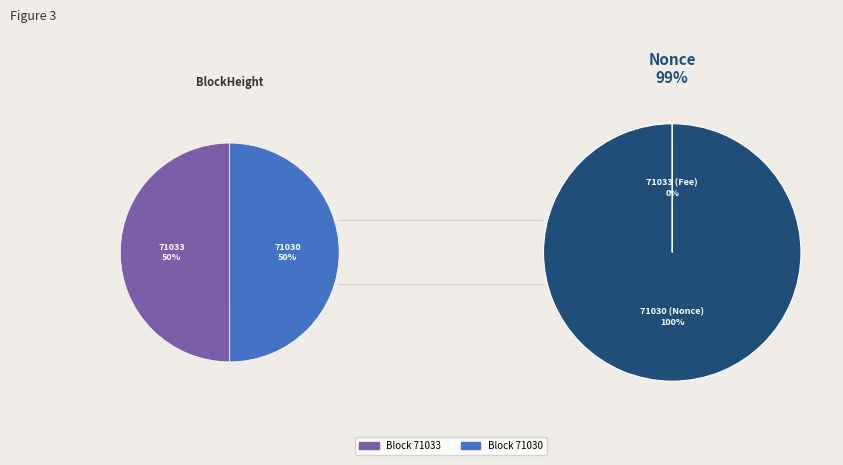

Which slice represents more than half of the pie?

71030